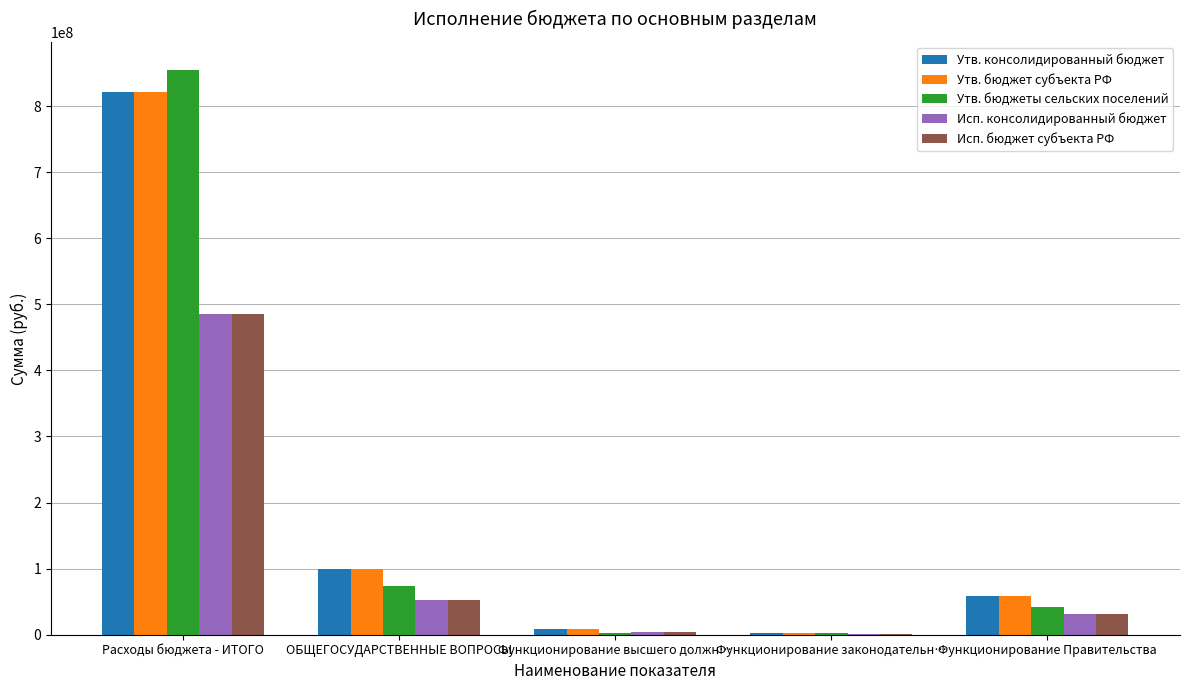

At which category is the sum across all series the highest?

Расходы бюджета - ИТОГО